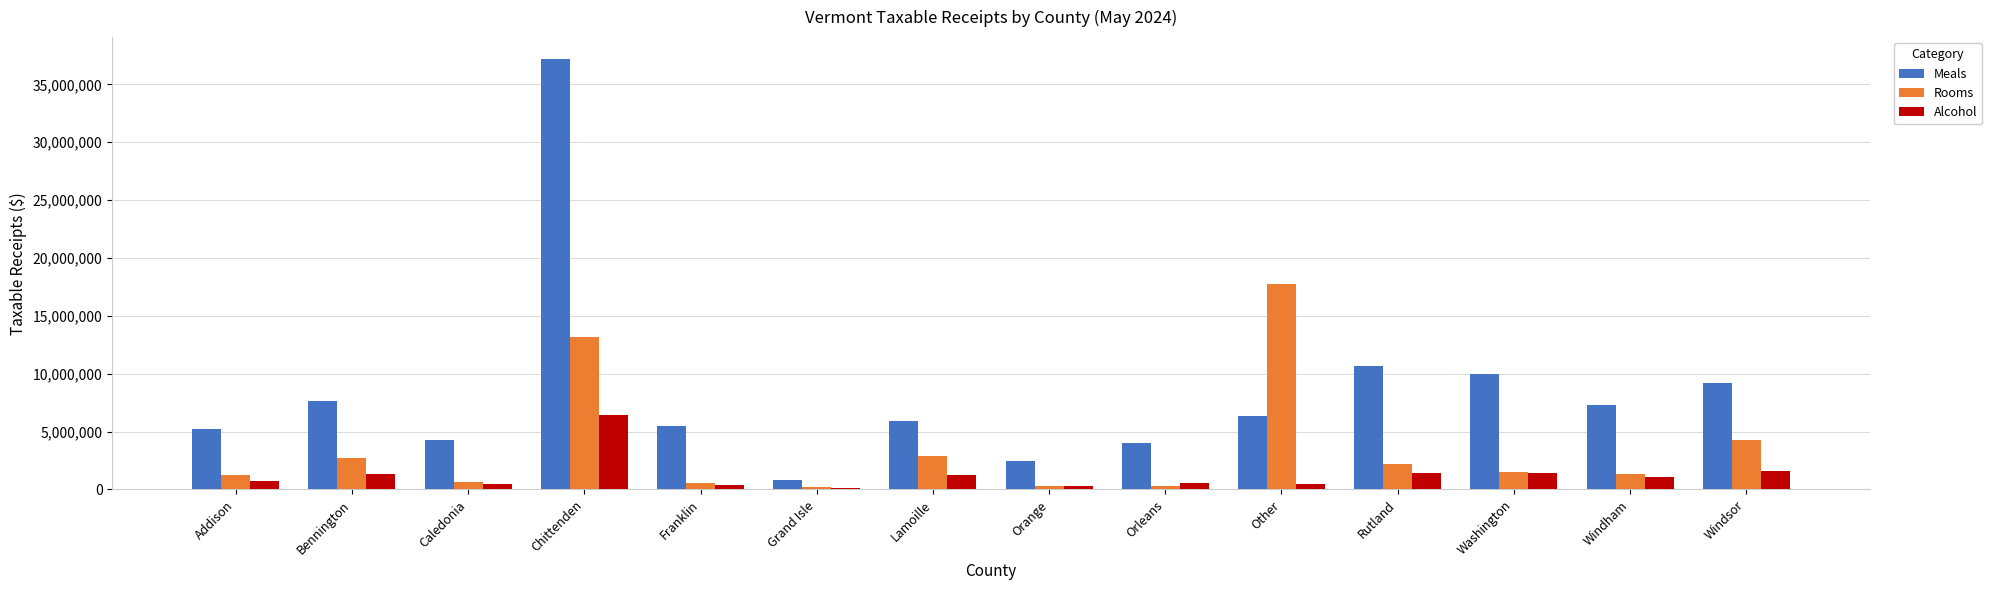

What is the difference between the second highest and second lowest values in the Rooms series?

12873573.9